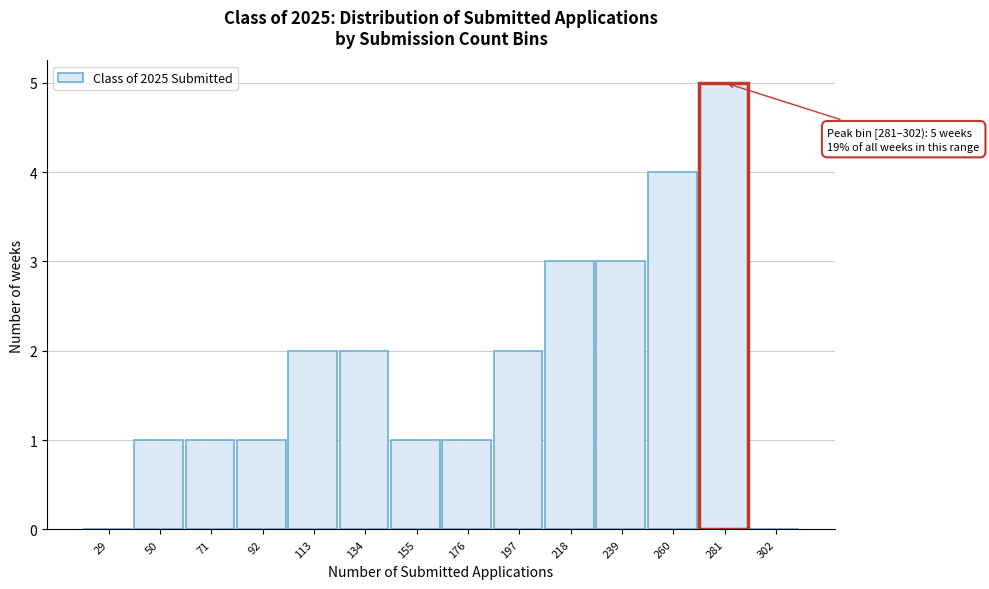

Reading left to right, what are all the values shown in this chart?

29=0	50=1	71=1	92=1	113=2	134=2	155=1	176=1	197=2	218=3	239=3	260=4	281=5	302=0